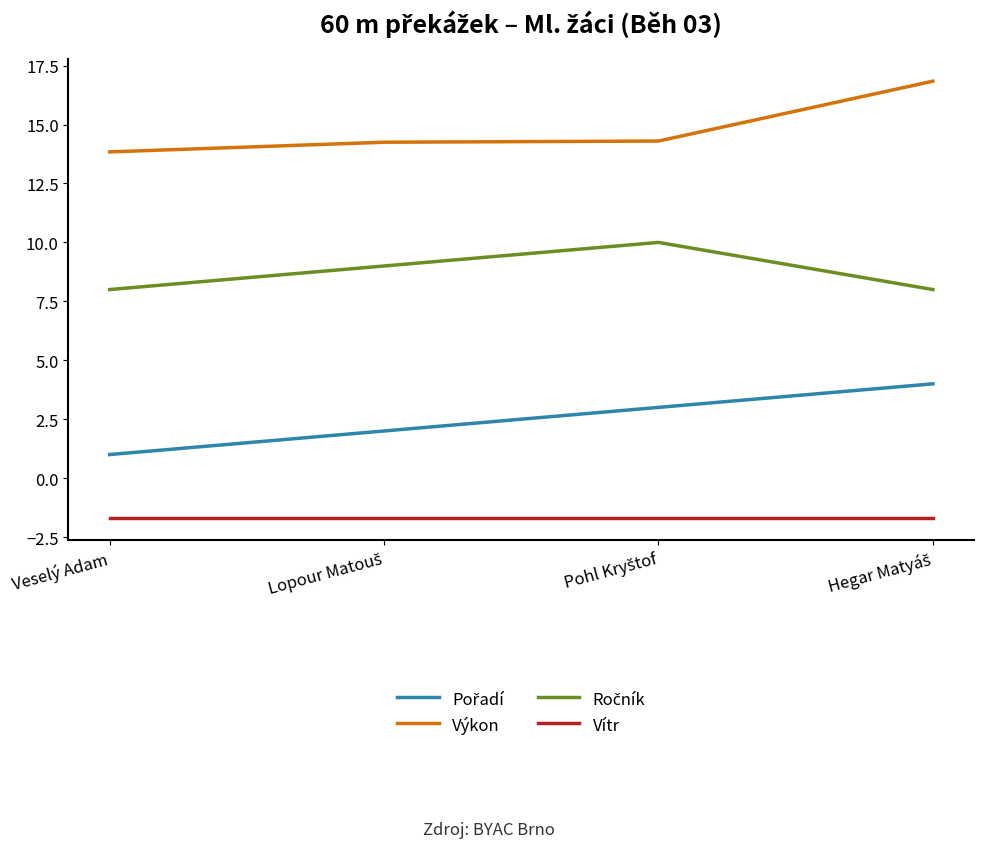

The Výkon series shows 13.8 at Veselý Adam. True or false?

True